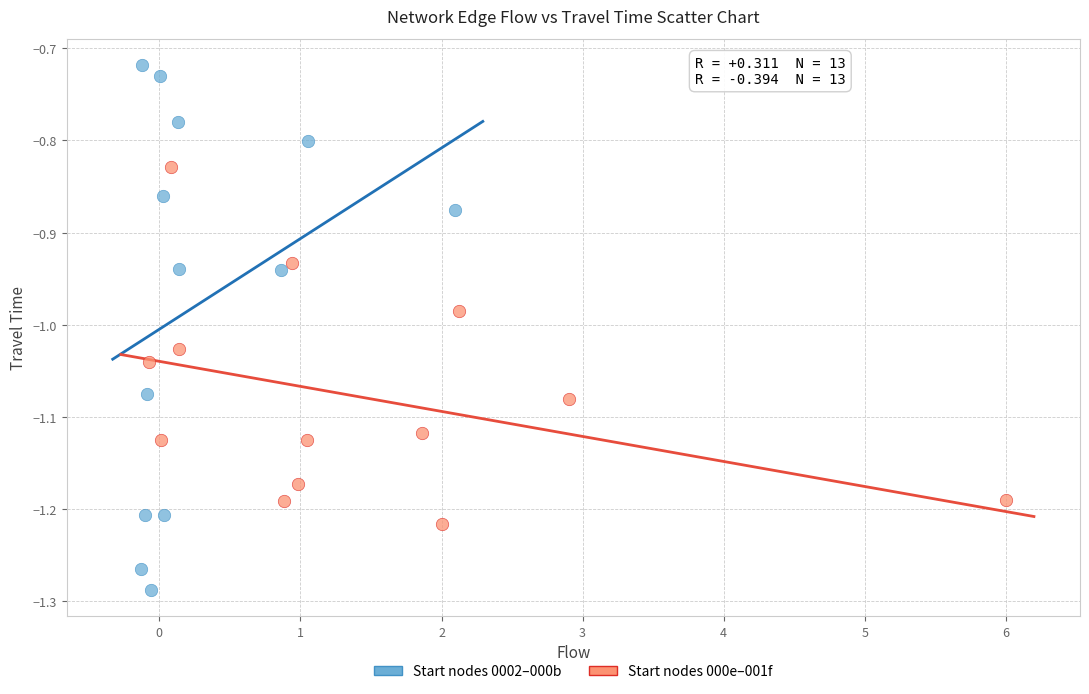

Which series has the widest spread of Y values?

Start nodes 0002–000b